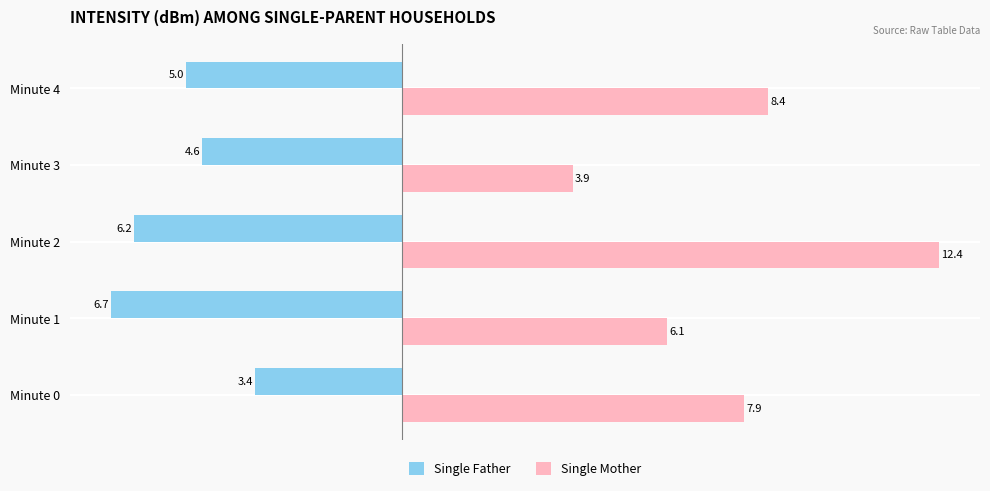

What is the difference between the highest and lowest values at Minute 1?

12.8